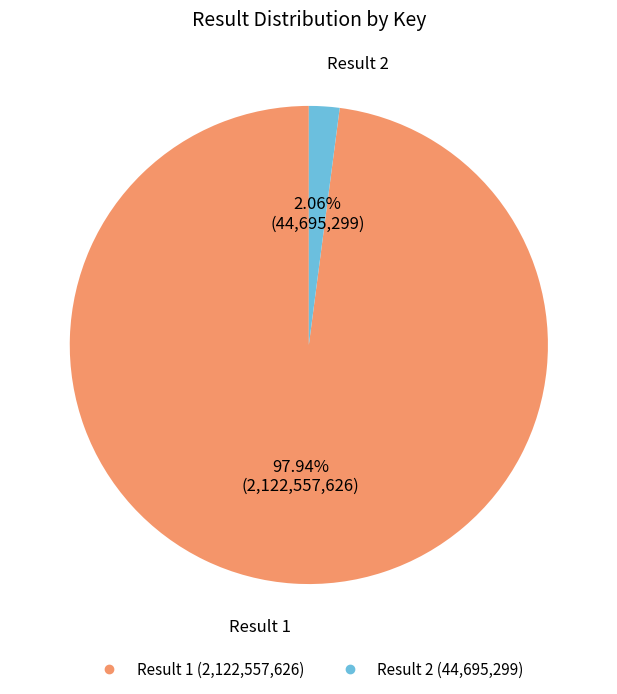

Is there a majority slice in this chart?

Yes